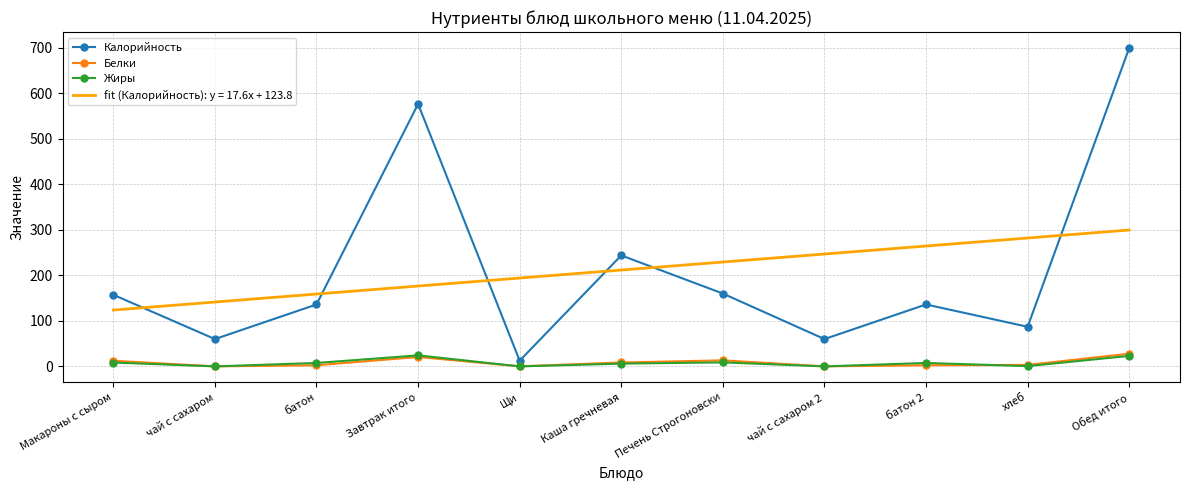

What is the average value of the Белки series?

8.3